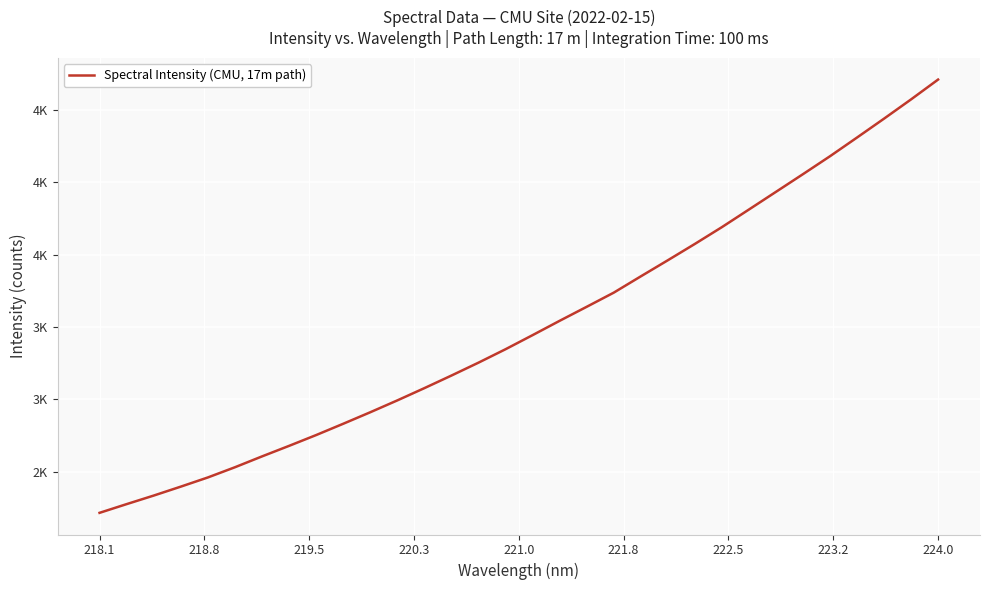

Does the chart have visible grid lines?

Yes